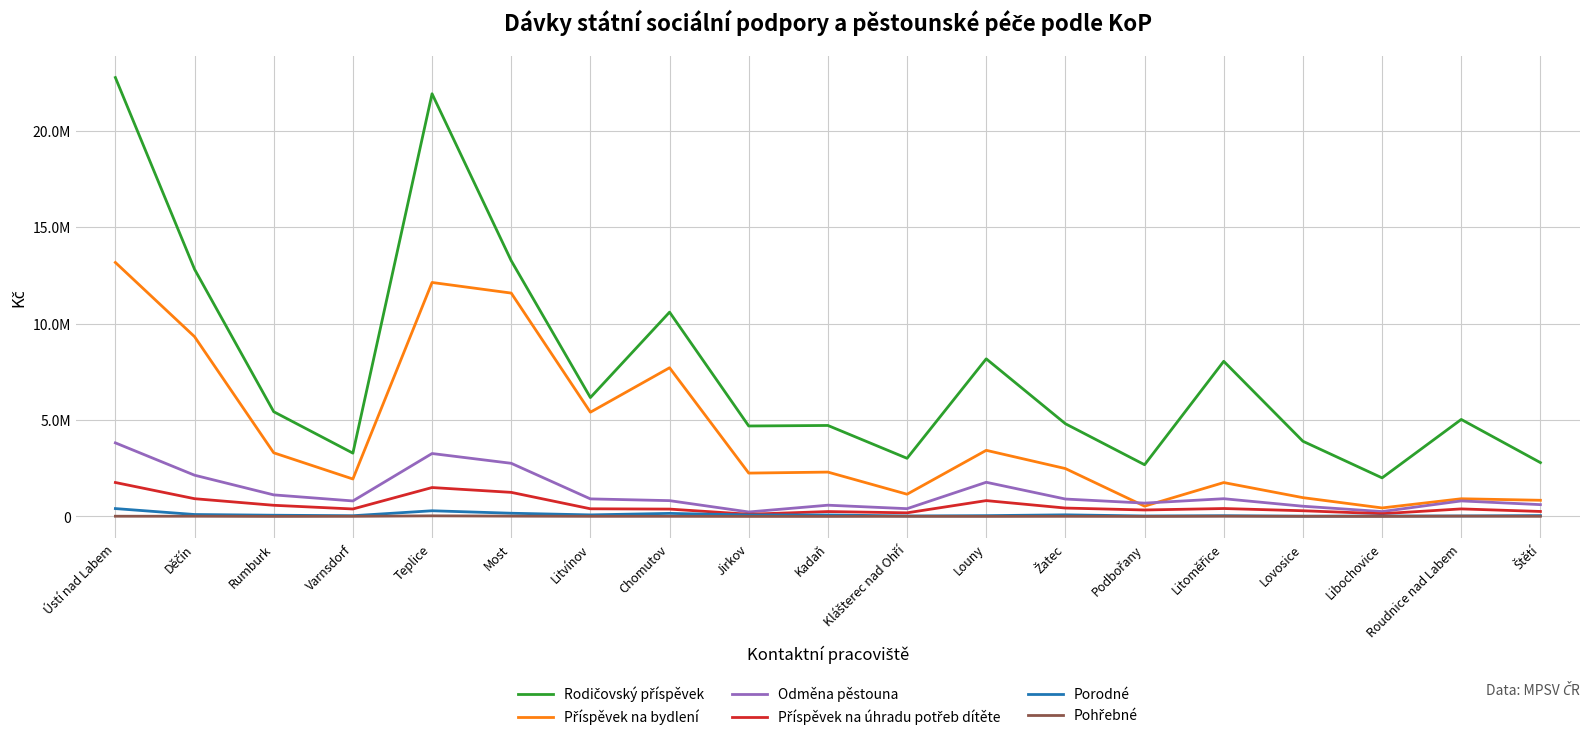

List the series in order of their peak value, highest first.

Rodičovský příspěvek, Příspěvek na bydlení, Odměna pěstouna, Příspěvek na úhradu potřeb dítěte, Porodné, Pohřebné